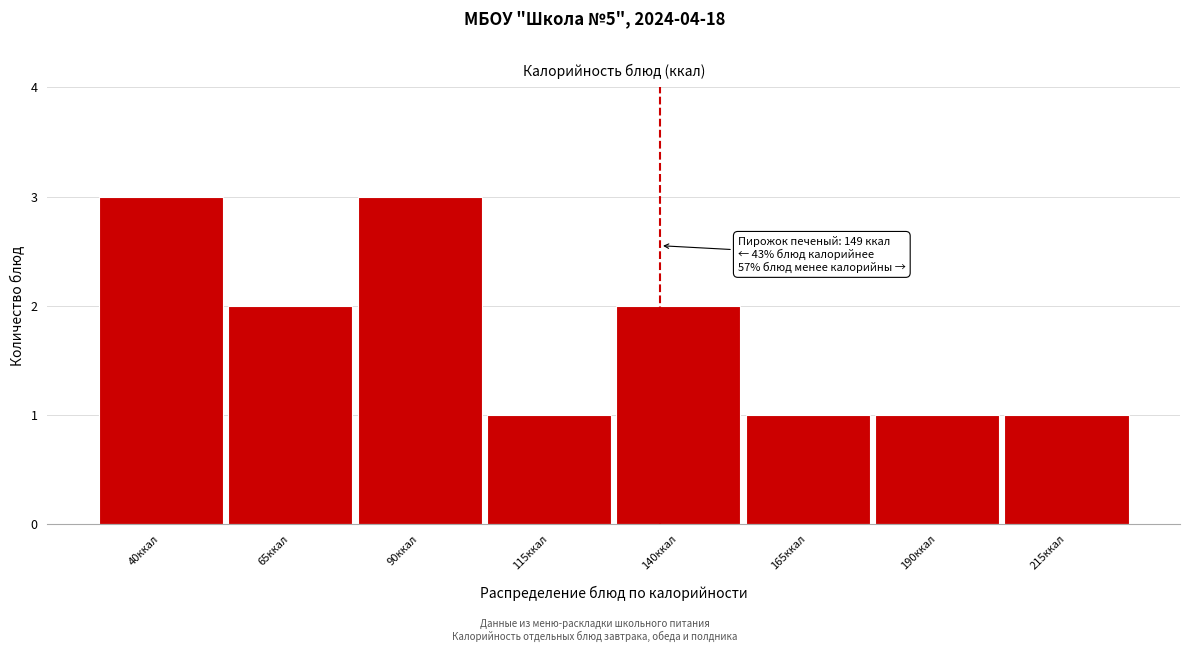

Reading right to left, transcribe all the data shown in this chart.

1	1	1	2	1	3	2	3